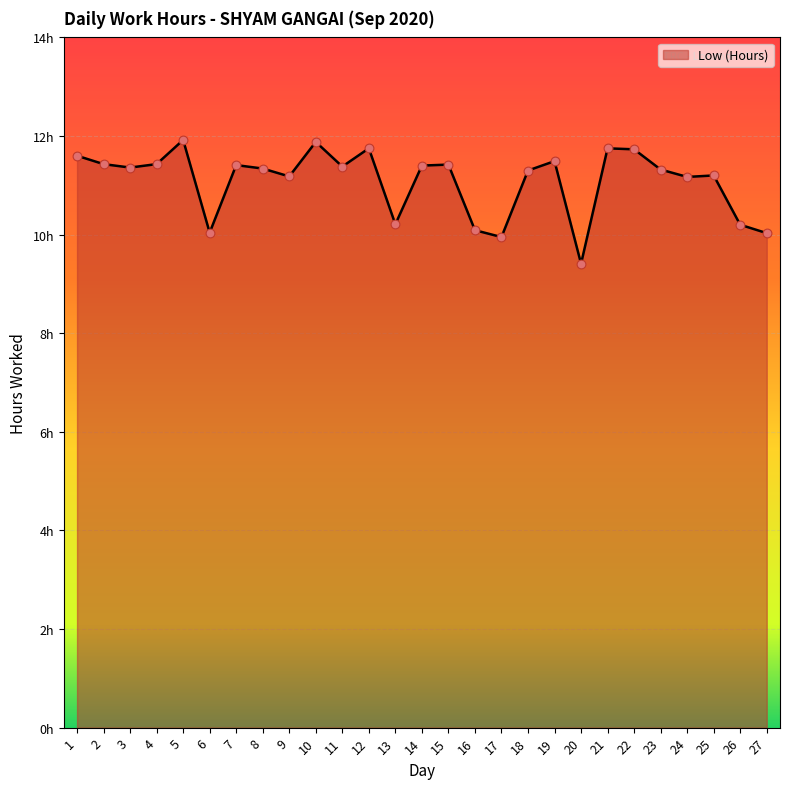

What is the change in value from 23 to 25?

-0.1